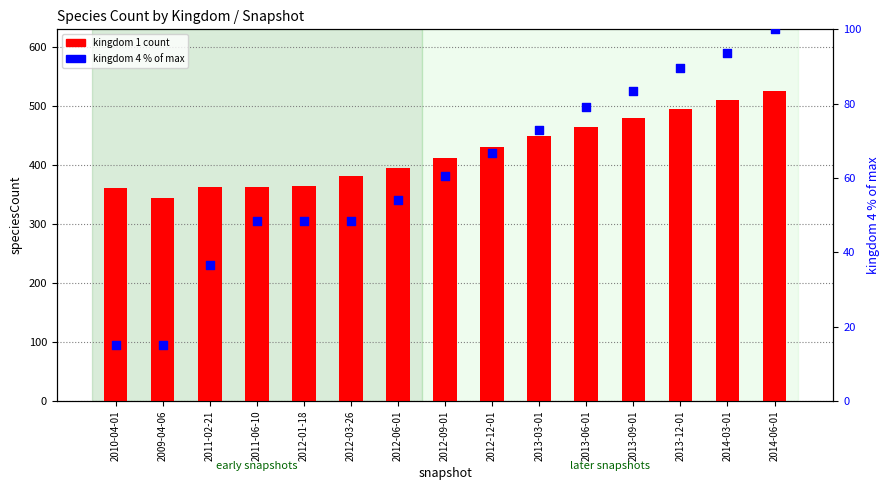

Which series has the largest total across all categories?

kingdom 1 count